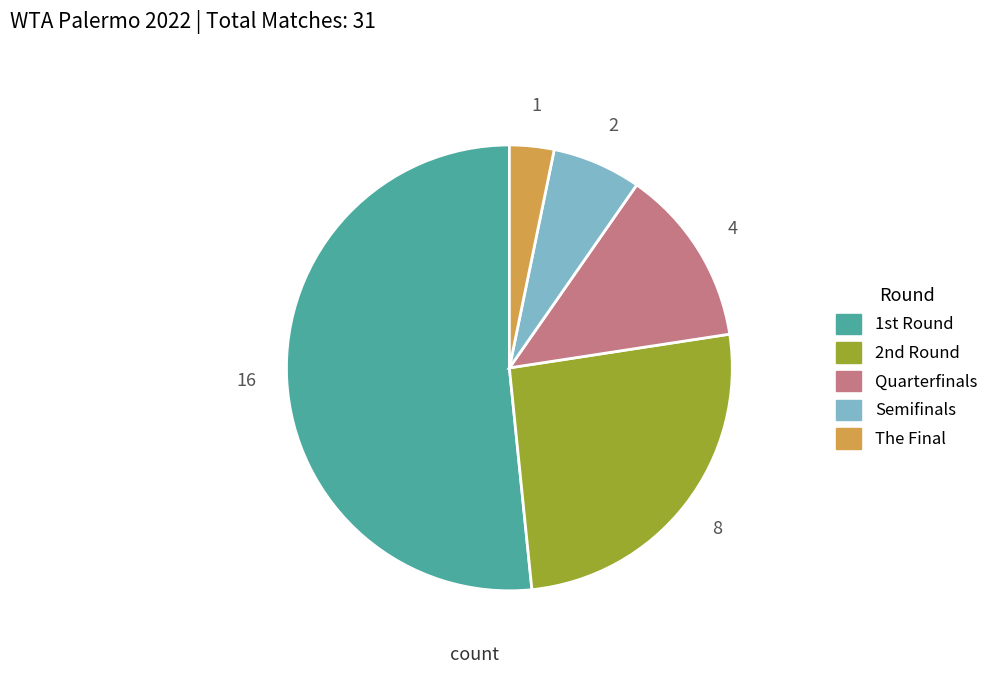

True or false: Quarterfinals accounts for 13% of the total.

True